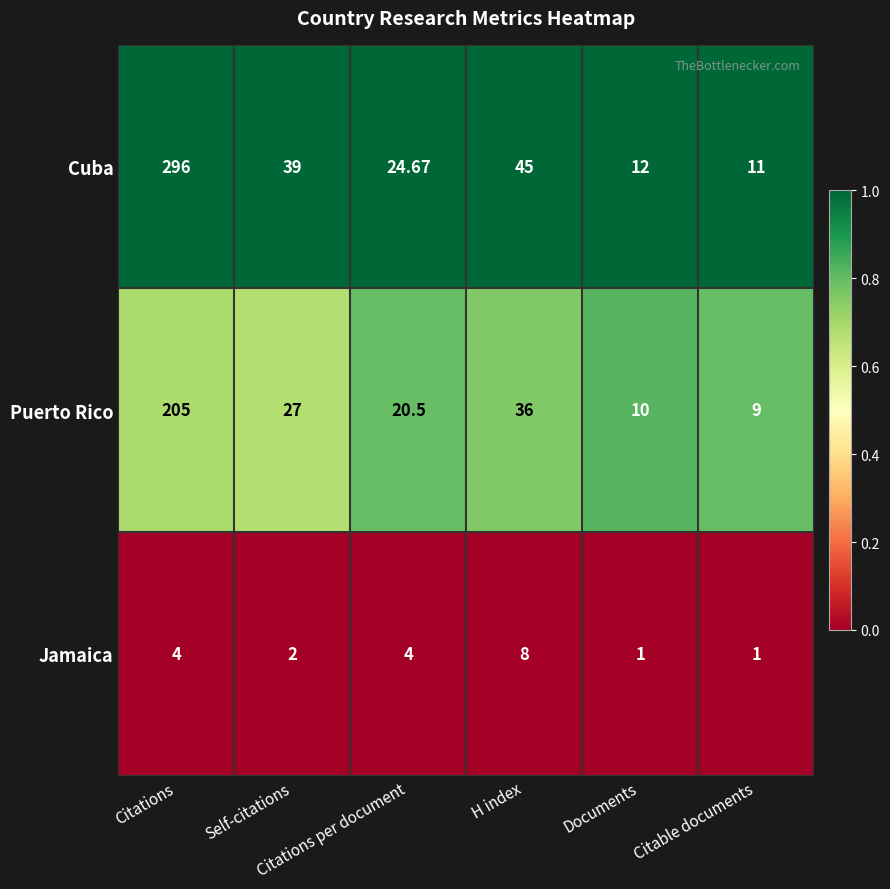

Which series has the widest spread of values?

Cuba